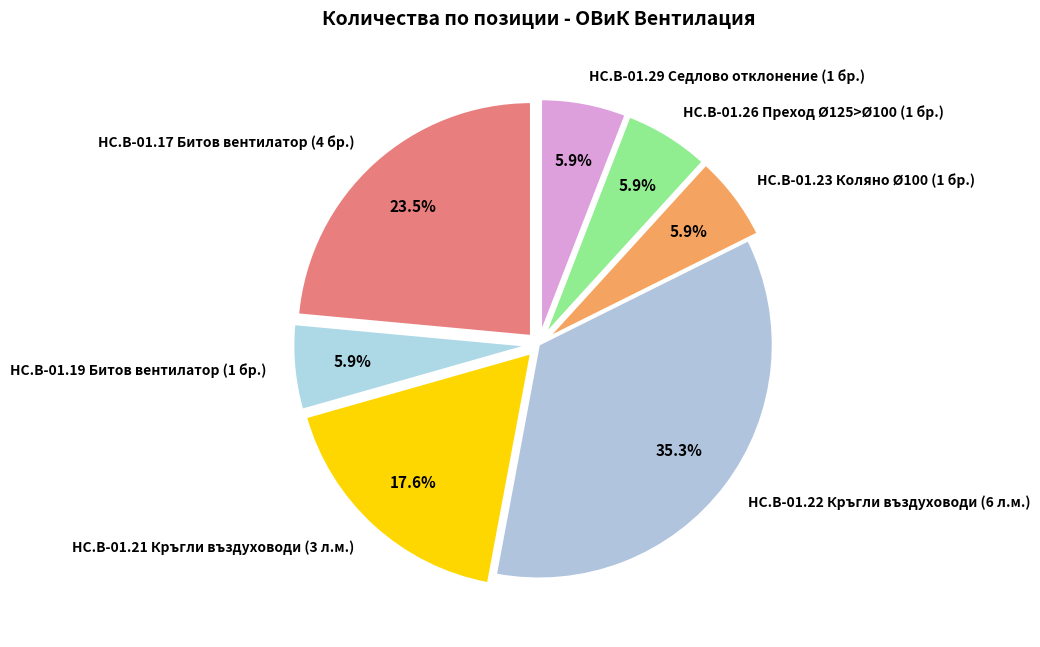

To the nearest percent, what is the combined percentage of HC.B-01.17 Битов вентилатор (4 бр.) and HC.B-01.21 Кръгли въздуховоди (3 л.м.)?

41%